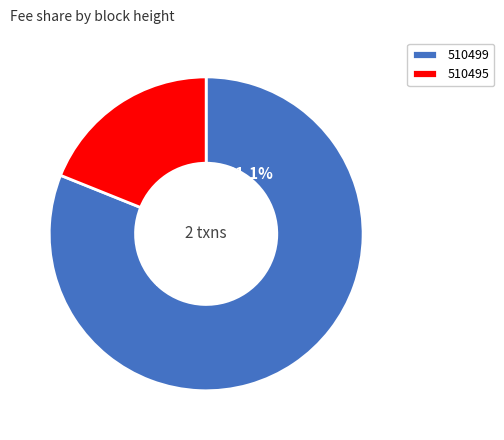

Does 510499 account for over 50% of the chart?

Yes